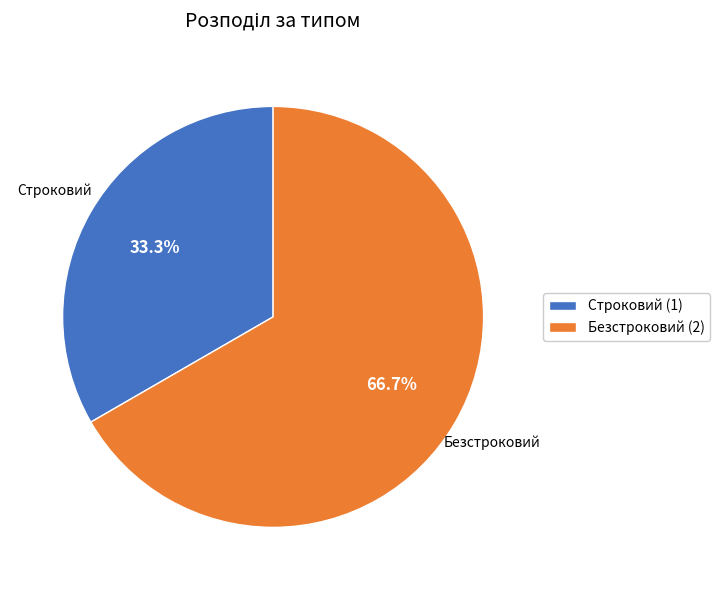

To the nearest percent, what portion does Безстроковий represent?

67%